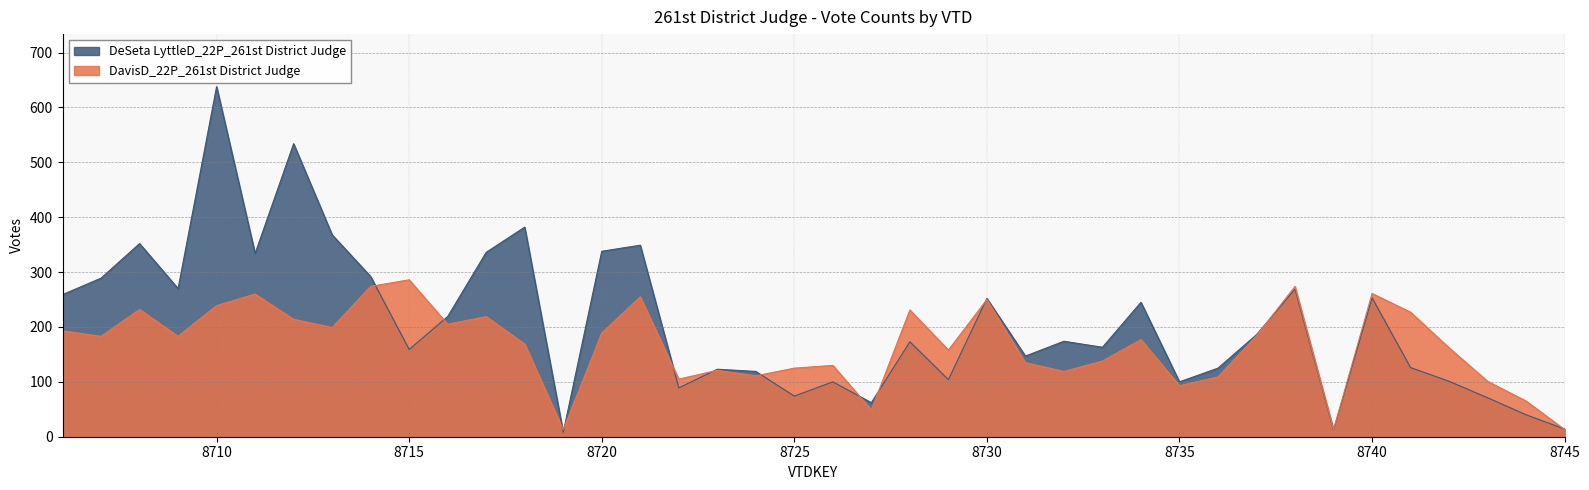

At which category does DavisD_22P_261st District Judge reach its first local peak?

8708